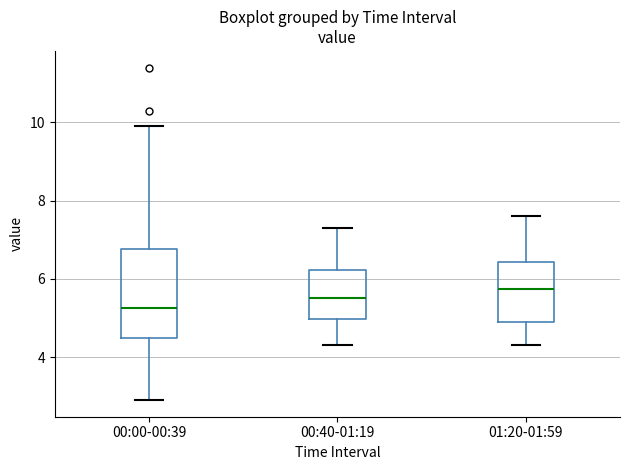

Which box's median line is the highest?

01:20-01:59